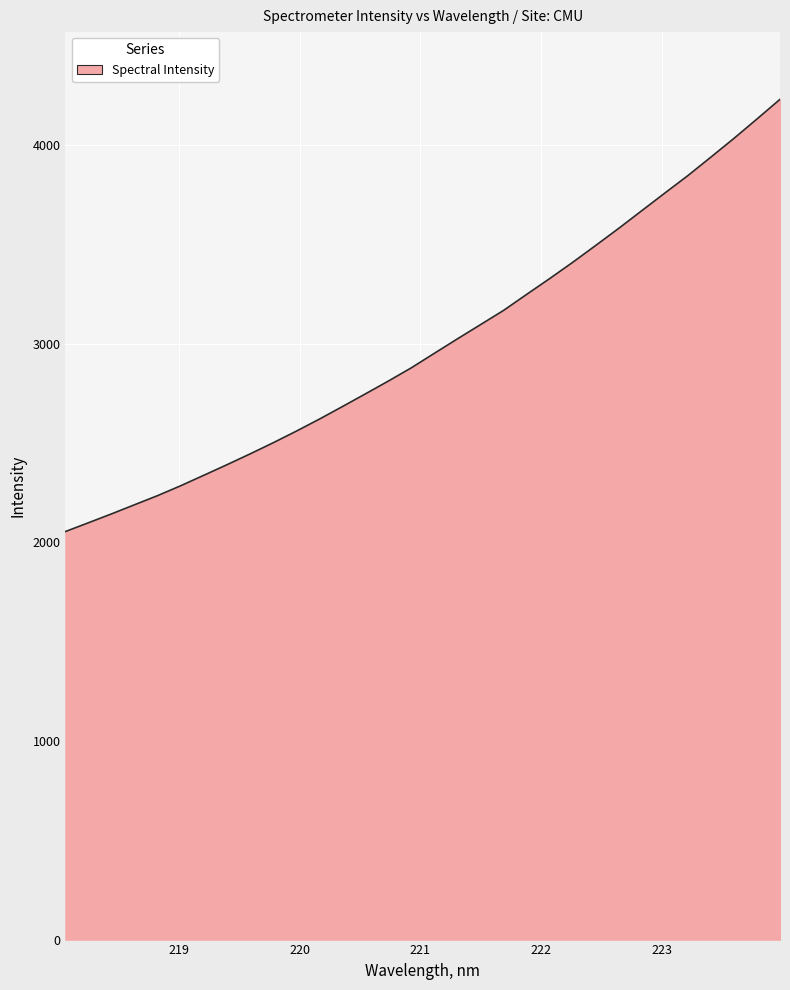

Does the chart display data point markers on the line(s)?

No